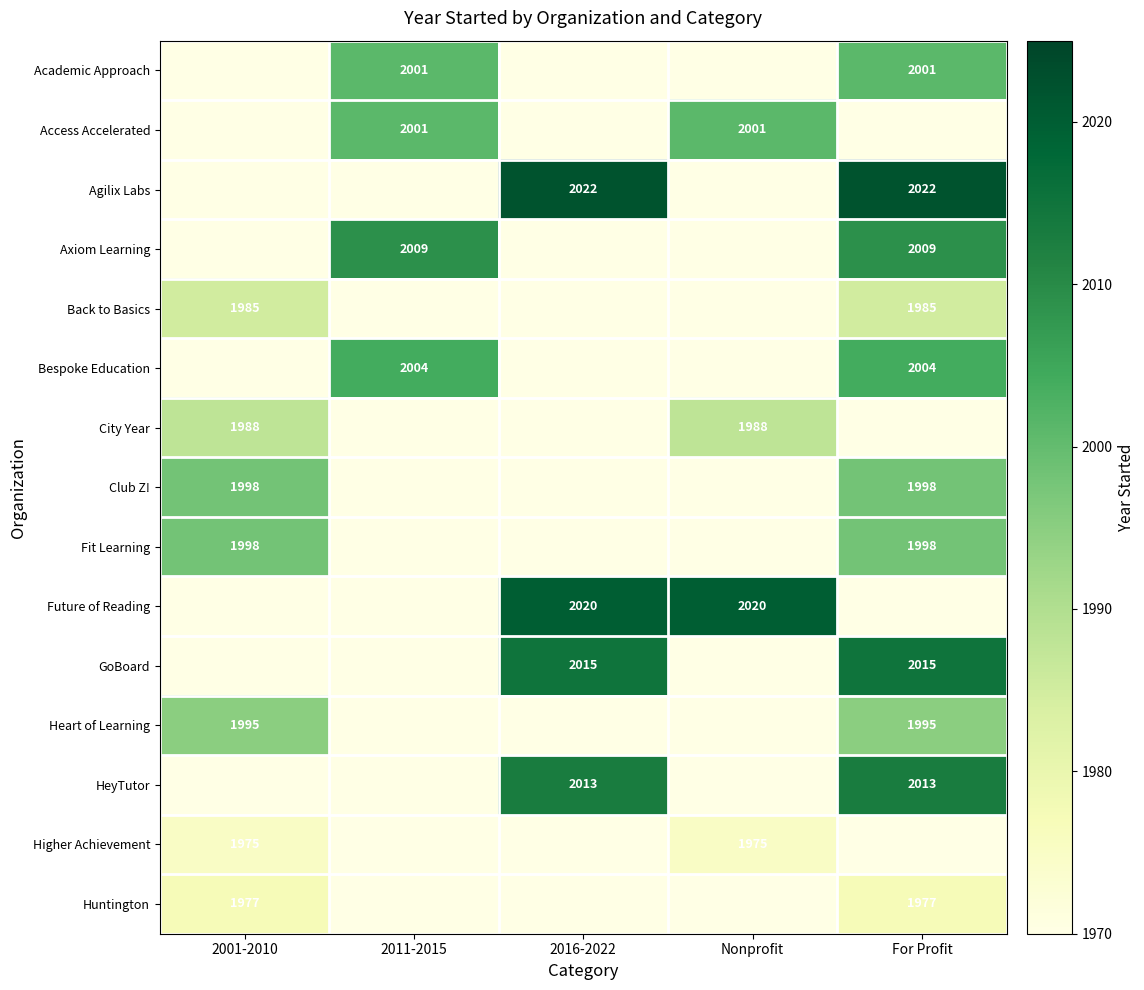

The Agilix Labs series shows 608 at 2016-2022. True or false?

False